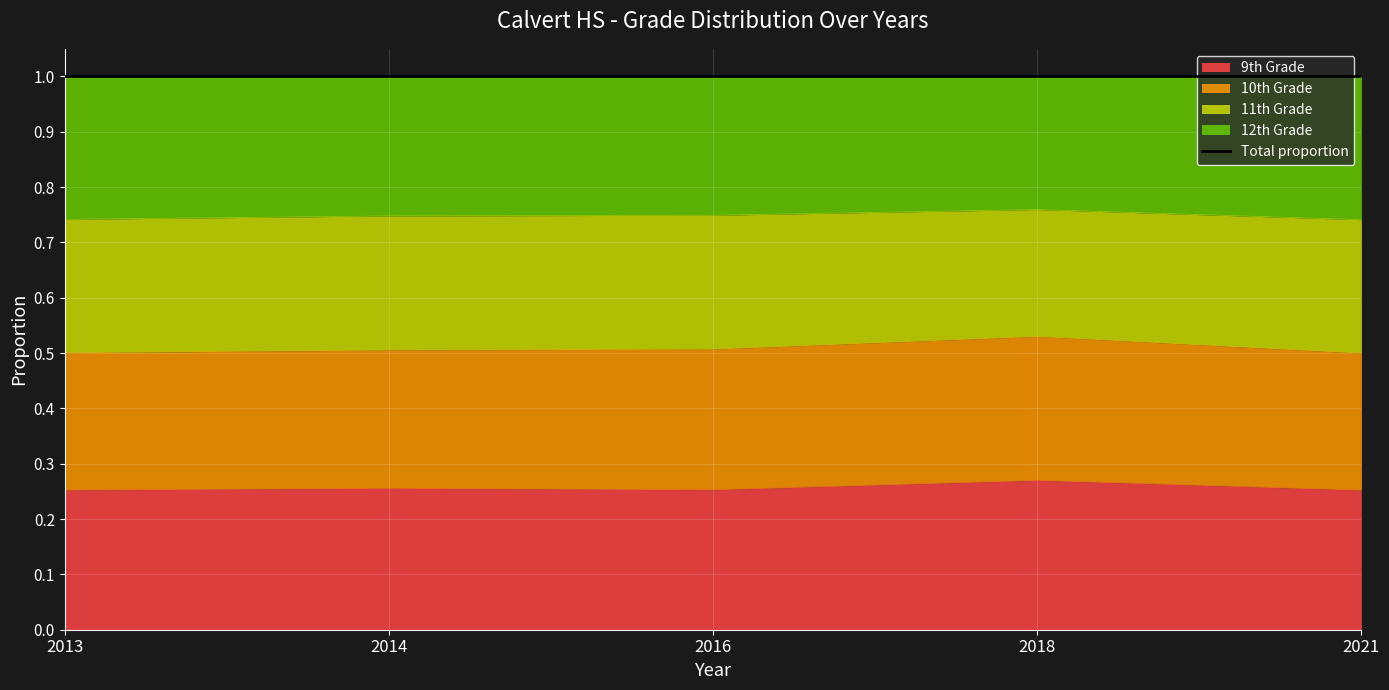

Does the chart display data point markers on the line(s)?

No